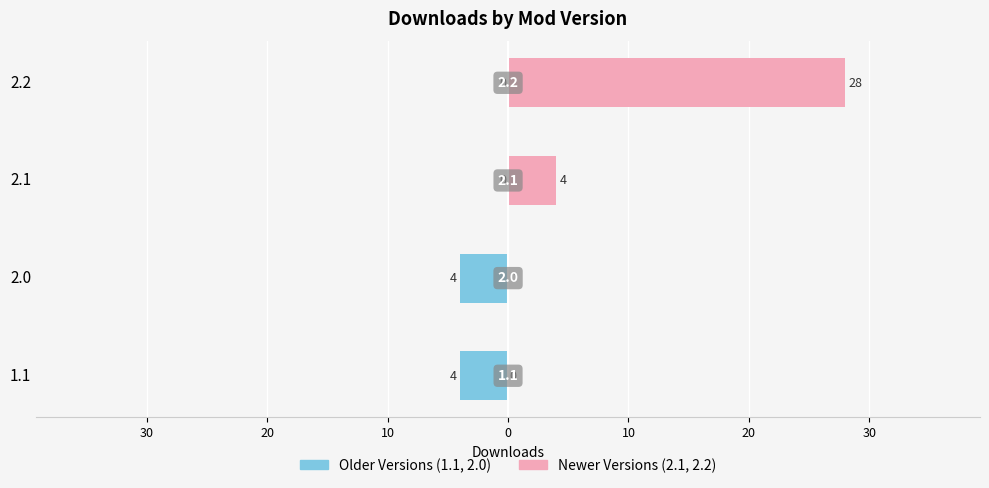

Are the bars grouped side by side (vs. stacked)?

Yes